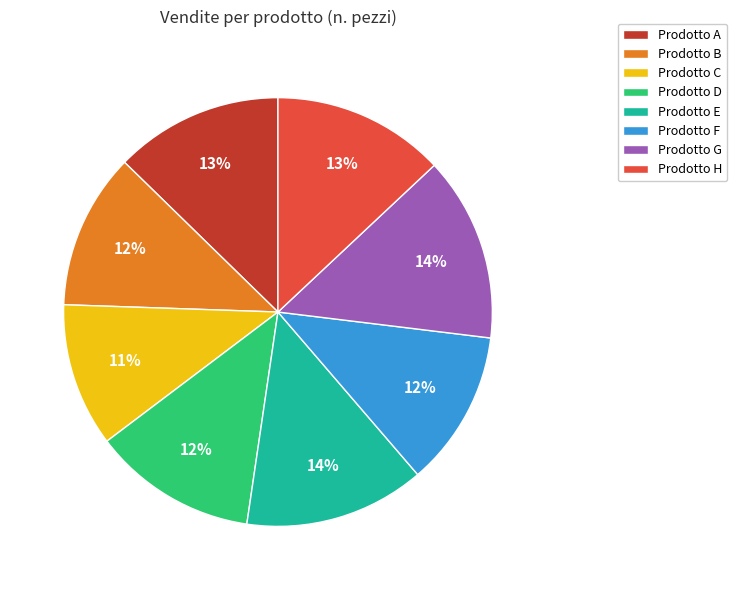

To the nearest percent, what percentage of the pie is Prodotto E?

14%